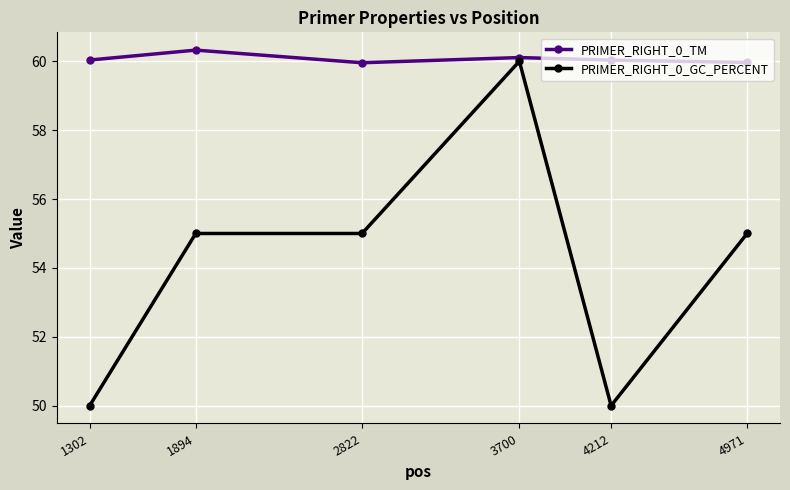

What is the sum of the PRIMER_RIGHT_0_TM values at 1302 and 1894?

120.4